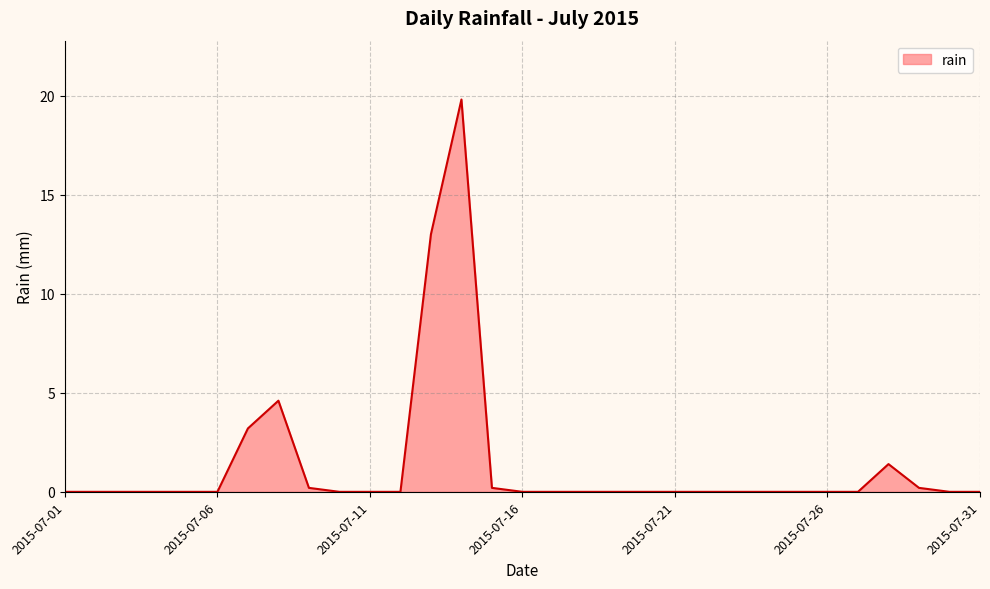

What is the difference between the maximum and minimum values?

19.8